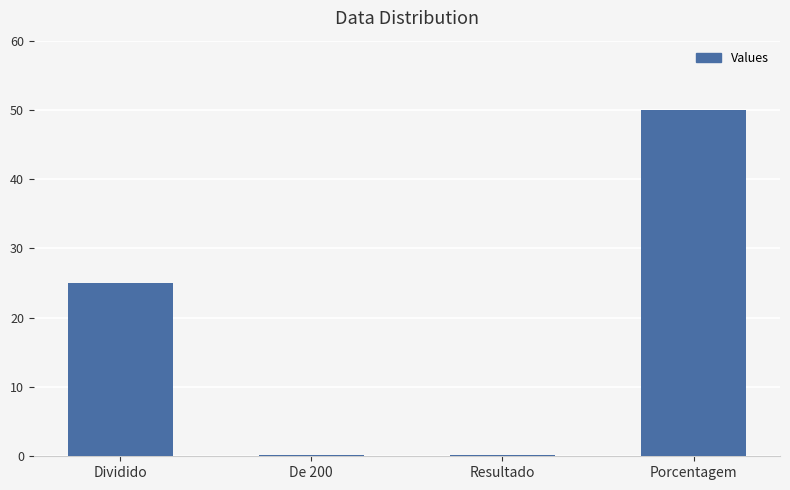

True or false: the data shows 0.2 at De 200.

True